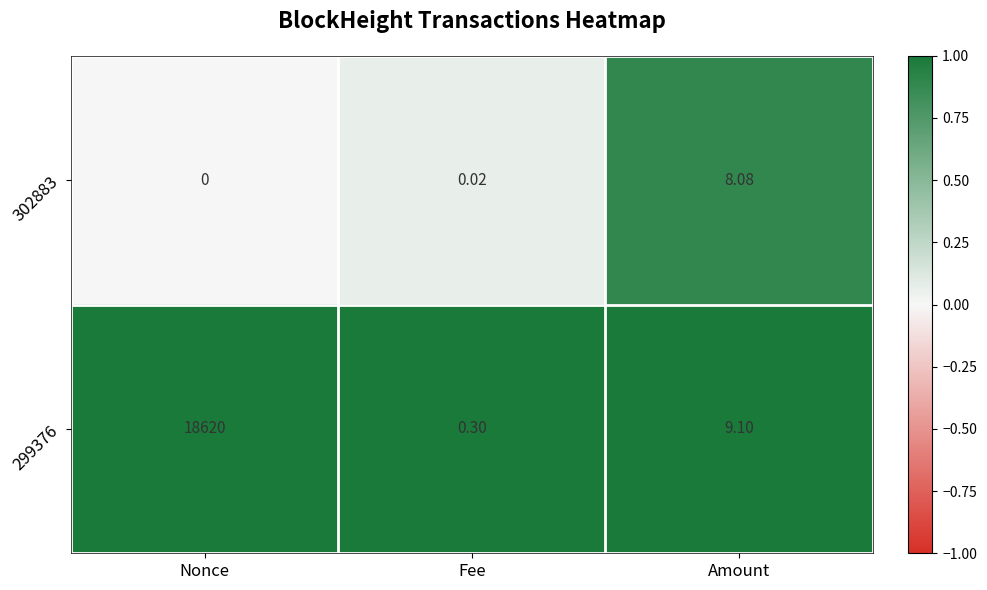

At which label is 302883 closest to 4?

Fee